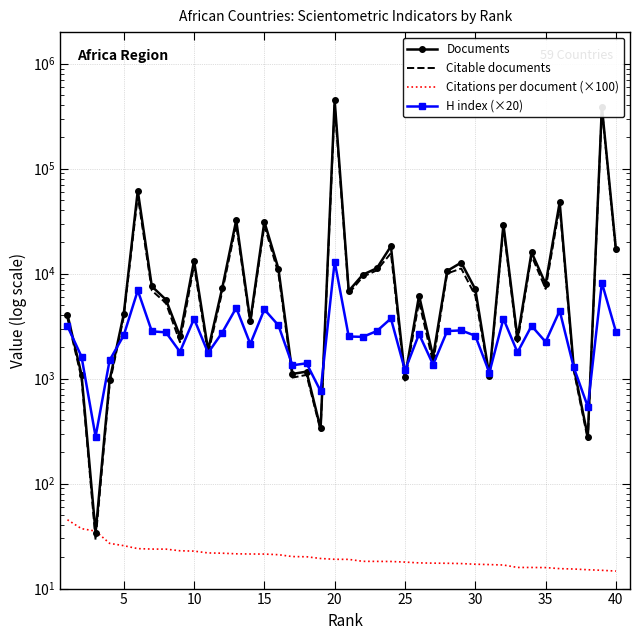

How many times do Citable documents and H index (×20) cross each other?

12